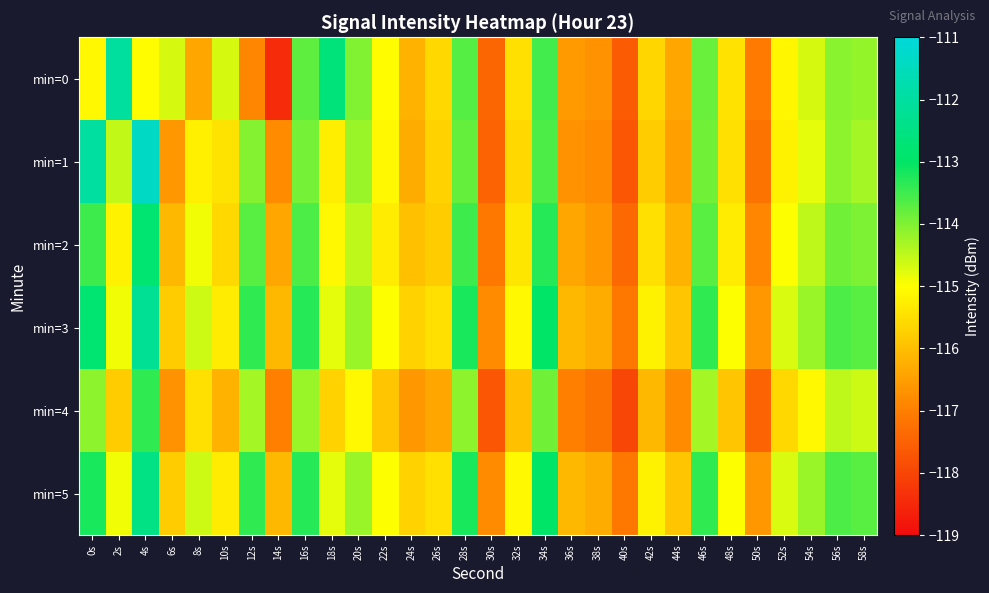

Reading right to left, what are all the values shown in this chart?

min=0: 58s=-114.2	56s=-114.1	54s=-114.7	52s=-115.1	50s=-117.1	48s=-115.4	46s=-113.8	44s=-116.4	42s=-115.7	40s=-117.6	38s=-116.7	36s=-116.6	34s=-113.5	32s=-115.5	30s=-117.4	28s=-113.7	26s=-115.6	24s=-116.2	22s=-115.1	20s=-114.0	18s=-112.6	16s=-113.7	14s=-118.4	12s=-116.9	10s=-114.7	8s=-116.4	6s=-114.7	4s=-115.0	2s=-112.0	0s=-115.1
min=1: 58s=-114.3	56s=-114.1	54s=-114.8	52s=-115.2	50s=-117.2	48s=-115.5	46s=-113.9	44s=-116.5	42s=-115.8	40s=-117.7	38s=-116.8	36s=-116.7	34s=-113.6	32s=-115.6	30s=-117.5	28s=-113.8	26s=-115.7	24s=-116.3	22s=-115.1	20s=-114.2	18s=-115.3	16s=-113.9	14s=-116.8	12s=-114.0	10s=-115.4	8s=-115.2	6s=-116.6	4s=-111.4	2s=-114.5	0s=-112.0
min=2: 58s=-114.0	56s=-113.9	54s=-114.5	52s=-115.0	50s=-116.9	48s=-115.3	46s=-113.7	44s=-116.2	42s=-115.5	40s=-117.4	38s=-116.6	36s=-116.4	34s=-113.3	32s=-115.4	30s=-117.1	28s=-113.5	26s=-115.8	24s=-116.0	22s=-115.3	20s=-114.5	18s=-115.1	16s=-113.6	14s=-116.4	12s=-113.7	10s=-115.6	8s=-114.9	6s=-116.1	4s=-112.8	2s=-115.2	0s=-113.5
min=3: 58s=-113.7	56s=-113.6	54s=-114.2	52s=-114.7	50s=-116.6	48s=-115.0	46s=-113.4	44s=-115.9	42s=-115.2	40s=-117.1	38s=-116.3	36s=-116.1	34s=-113.0	32s=-115.1	30s=-116.8	28s=-113.2	26s=-115.5	24s=-115.7	22s=-115.0	20s=-114.2	18s=-114.8	16s=-113.3	14s=-116.1	12s=-113.4	10s=-115.3	8s=-114.6	6s=-115.8	4s=-112.2	2s=-114.9	0s=-112.8
min=4: 58s=-114.6	56s=-114.5	54s=-115.1	52s=-115.6	50s=-117.5	48s=-115.9	46s=-114.3	44s=-116.8	42s=-116.1	40s=-118.0	38s=-117.2	36s=-117.0	34s=-113.9	32s=-116.0	30s=-117.7	28s=-114.1	26s=-116.4	24s=-116.6	22s=-115.9	20s=-115.1	18s=-115.7	16s=-114.2	14s=-117.0	12s=-114.3	10s=-116.2	8s=-115.5	6s=-116.7	4s=-113.4	2s=-115.8	0s=-114.1
min=5: 58s=-113.7	56s=-113.6	54s=-114.2	52s=-114.7	50s=-116.6	48s=-115.0	46s=-113.4	44s=-115.9	42s=-115.2	40s=-117.1	38s=-116.3	36s=-116.1	34s=-113.0	32s=-115.1	30s=-116.8	28s=-113.2	26s=-115.5	24s=-115.7	22s=-115.0	20s=-114.2	18s=-114.8	16s=-113.3	14s=-116.1	12s=-113.4	10s=-115.3	8s=-114.6	6s=-115.8	4s=-112.5	2s=-114.9	0s=-113.2